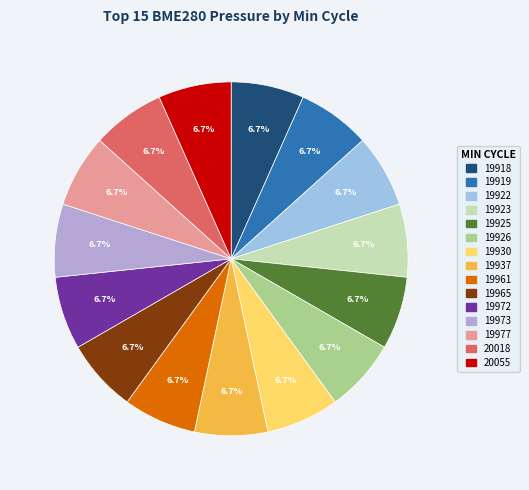

Does 19919 account for over 50% of the chart?

No